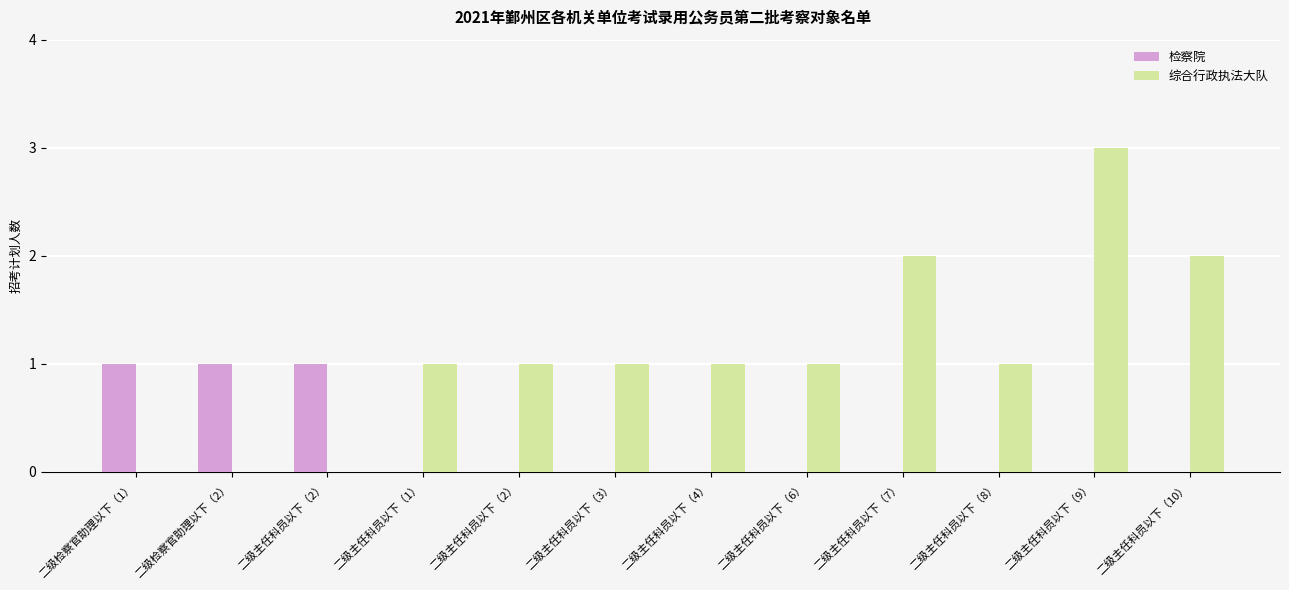

Reading right to left, transcribe all the data shown in this chart.

检察院: 二级主任科员以下（10）=0	二级主任科员以下（9）=0	二级主任科员以下（8）=0	二级主任科员以下（7）=0	二级主任科员以下（6）=0	二级主任科员以下（4）=0	二级主任科员以下（3）=0	二级主任科员以下（2）=0	二级主任科员以下（1）=0	二级主任科员以下（2）=1	二级检察官助理以下（2）=1	二级检察官助理以下（1）=1
综合行政执法大队: 二级主任科员以下（10）=2	二级主任科员以下（9）=3	二级主任科员以下（8）=1	二级主任科员以下（7）=2	二级主任科员以下（6）=1	二级主任科员以下（4）=1	二级主任科员以下（3）=1	二级主任科员以下（2）=1	二级主任科员以下（1）=1	二级主任科员以下（2）=0	二级检察官助理以下（2）=0	二级检察官助理以下（1）=0